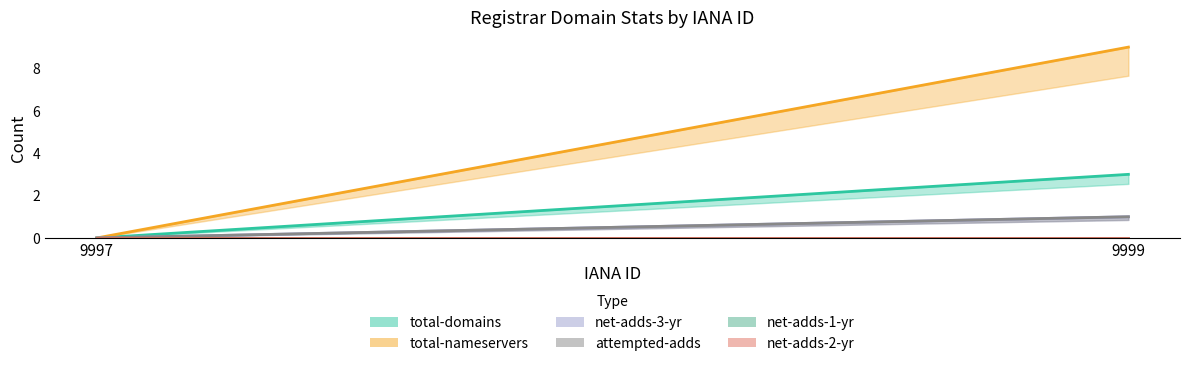

Is the value of attempted-adds at 9997 greater than the value of total-domains at 9997?

No